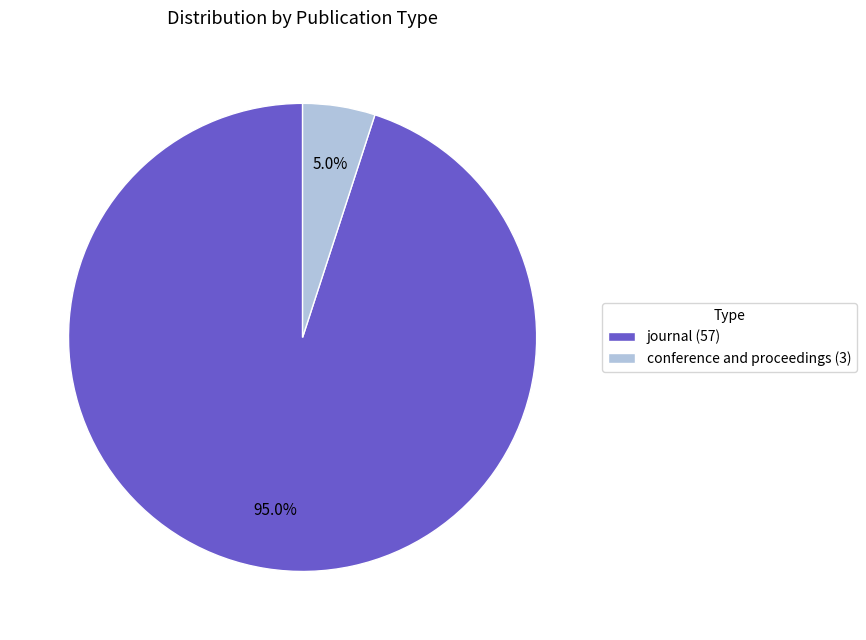

To the nearest percent, what is the difference between the journal and conference and proceedings slice percentages?

90%